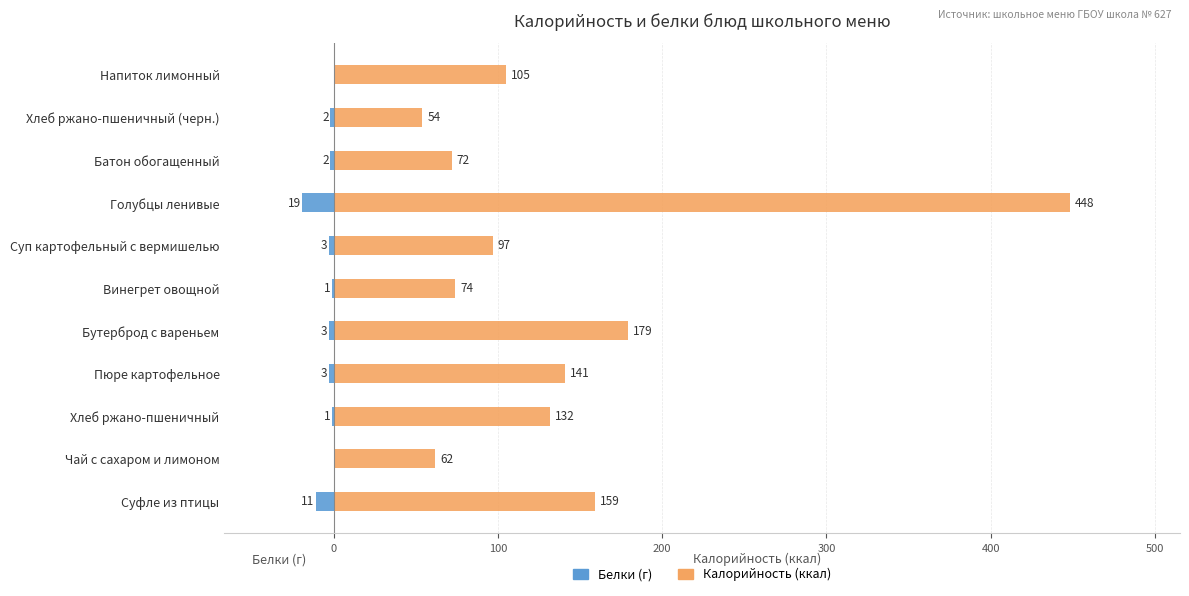

Which series changed the most between Суфле из птицы and Батон обогащенный?

Калорийность (ккал)